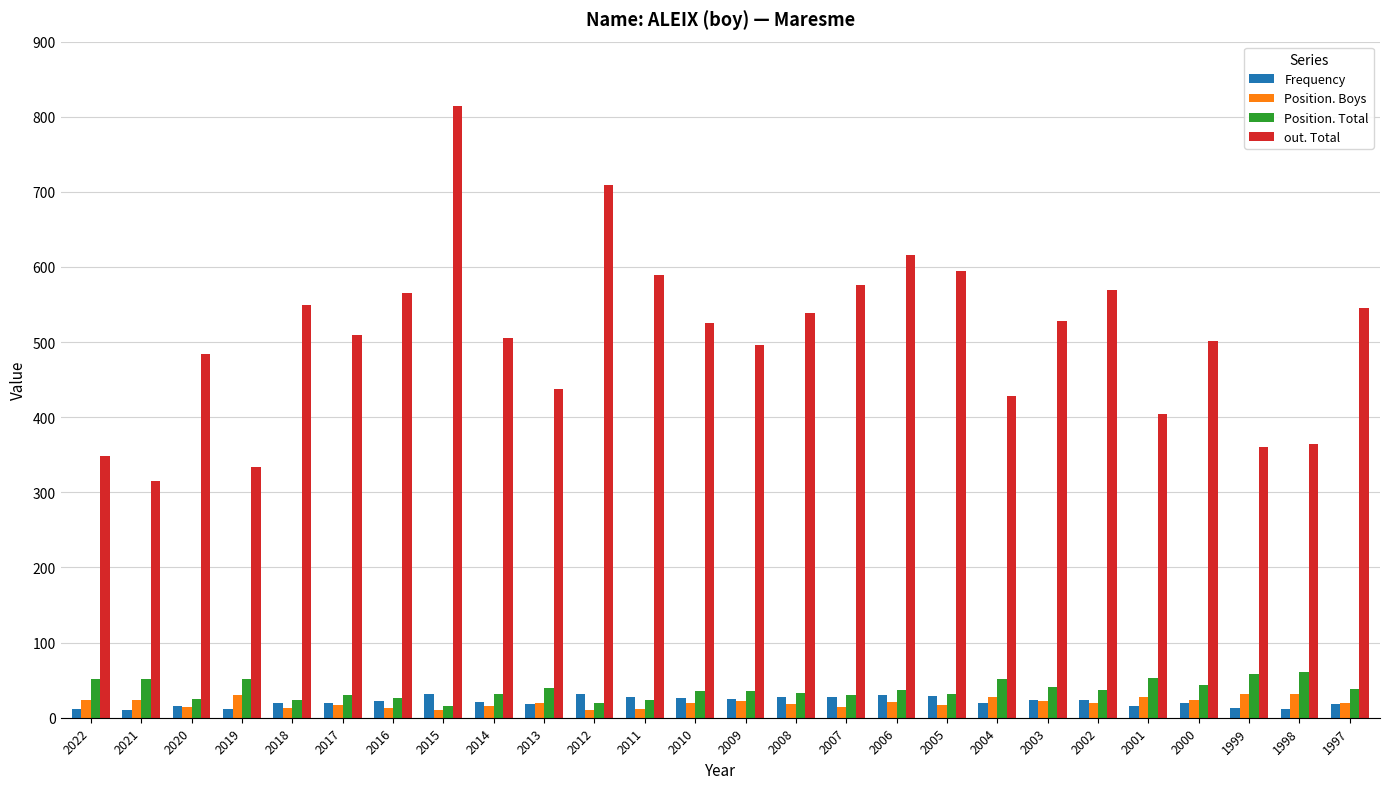

Which series has the largest range (max minus min)?

out. Total